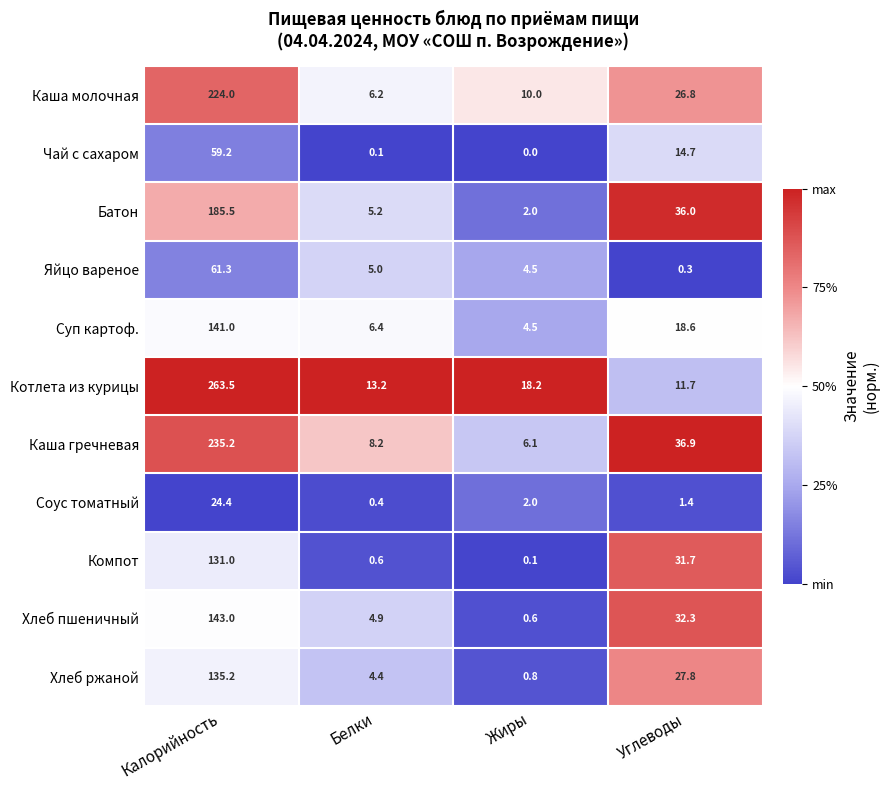

How many distinct data groups are displayed?

11